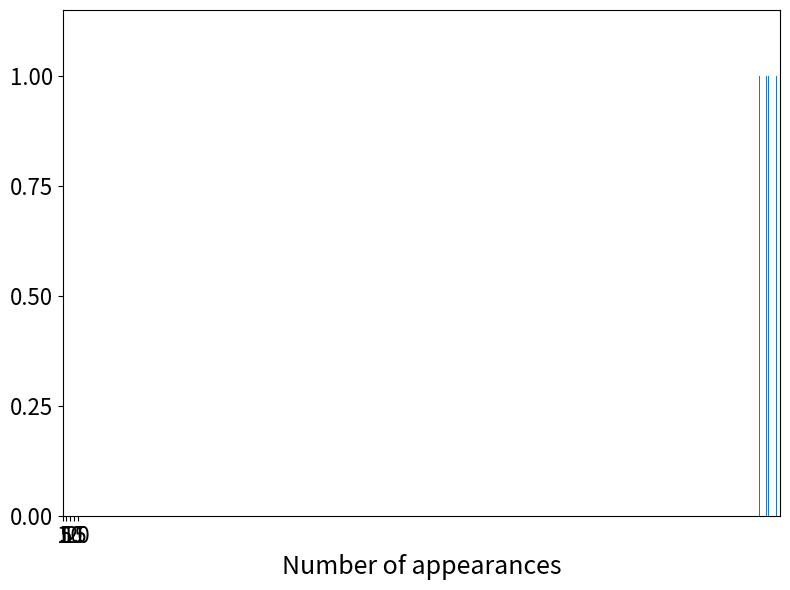

What is the difference between the second highest and second lowest values?

10